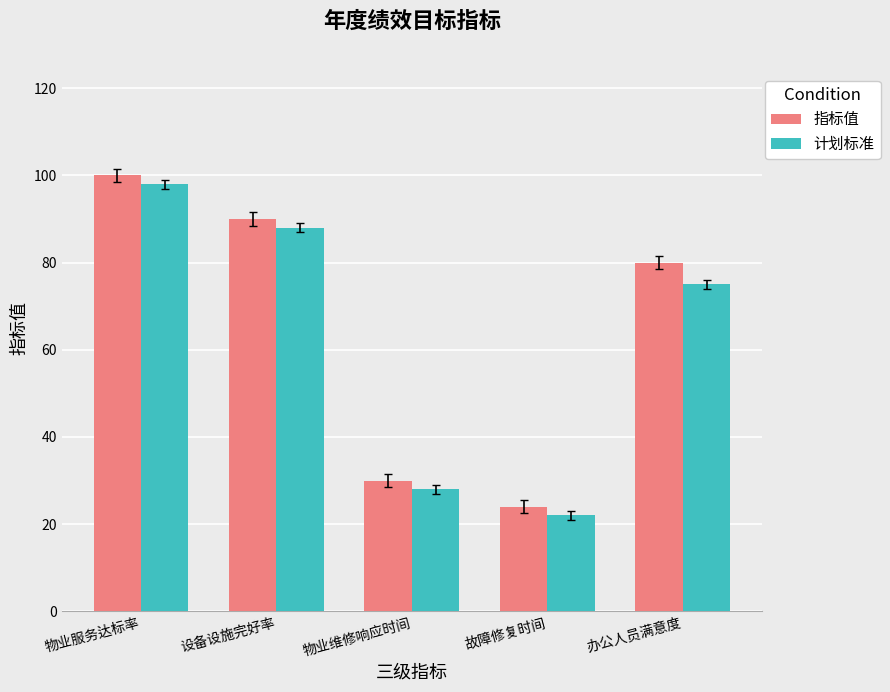

Read the 指标值 value at 故障修复时间.

24